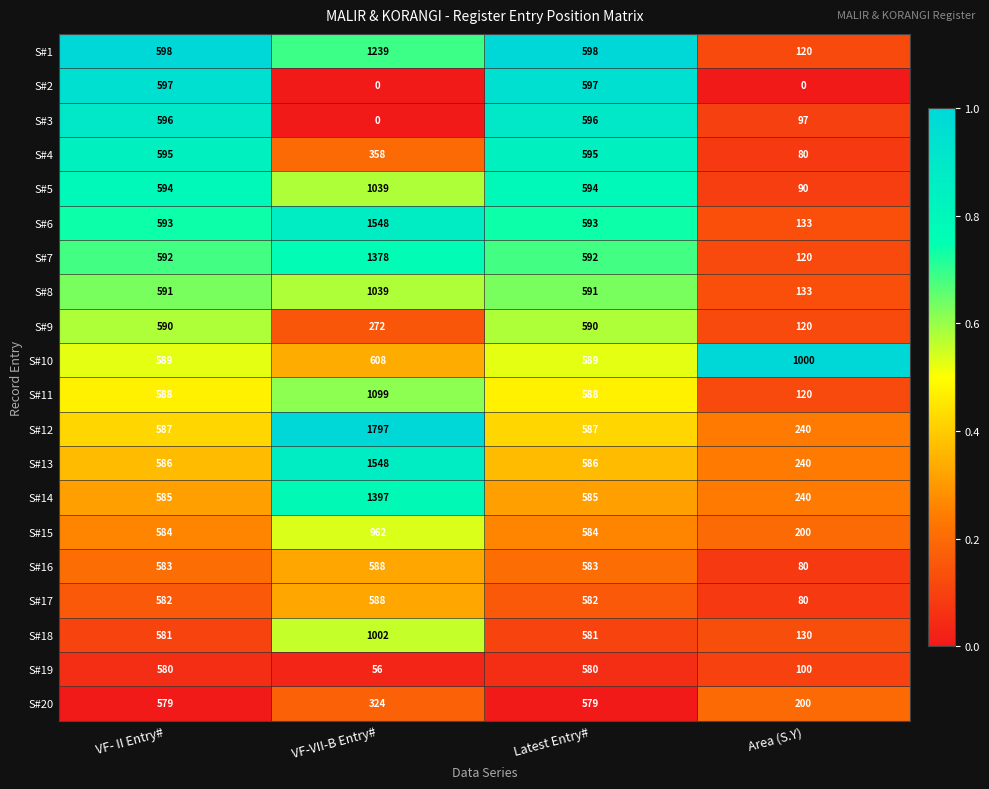

Rank the series at VF- II Entry# from highest to lowest value.

S#1, S#2, S#3, S#4, S#5, S#6, S#7, S#8, S#9, S#10, S#11, S#12, S#13, S#14, S#15, S#16, S#17, S#18, S#19, S#20